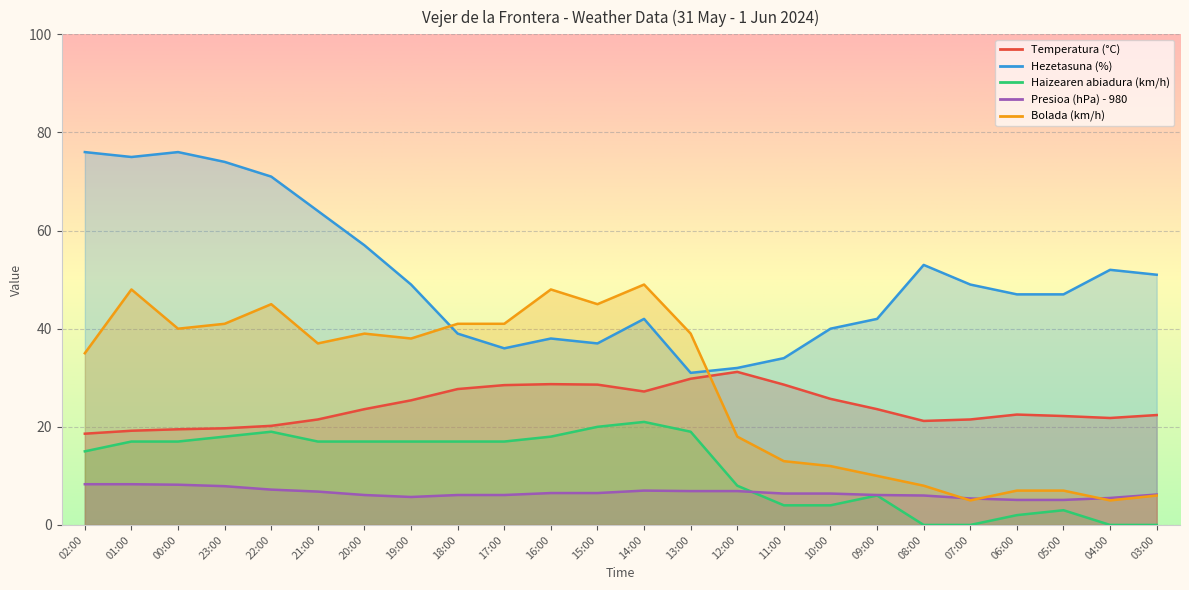

What is the value of the Hezetasuna (%) point at the 6th from the left?

64.0